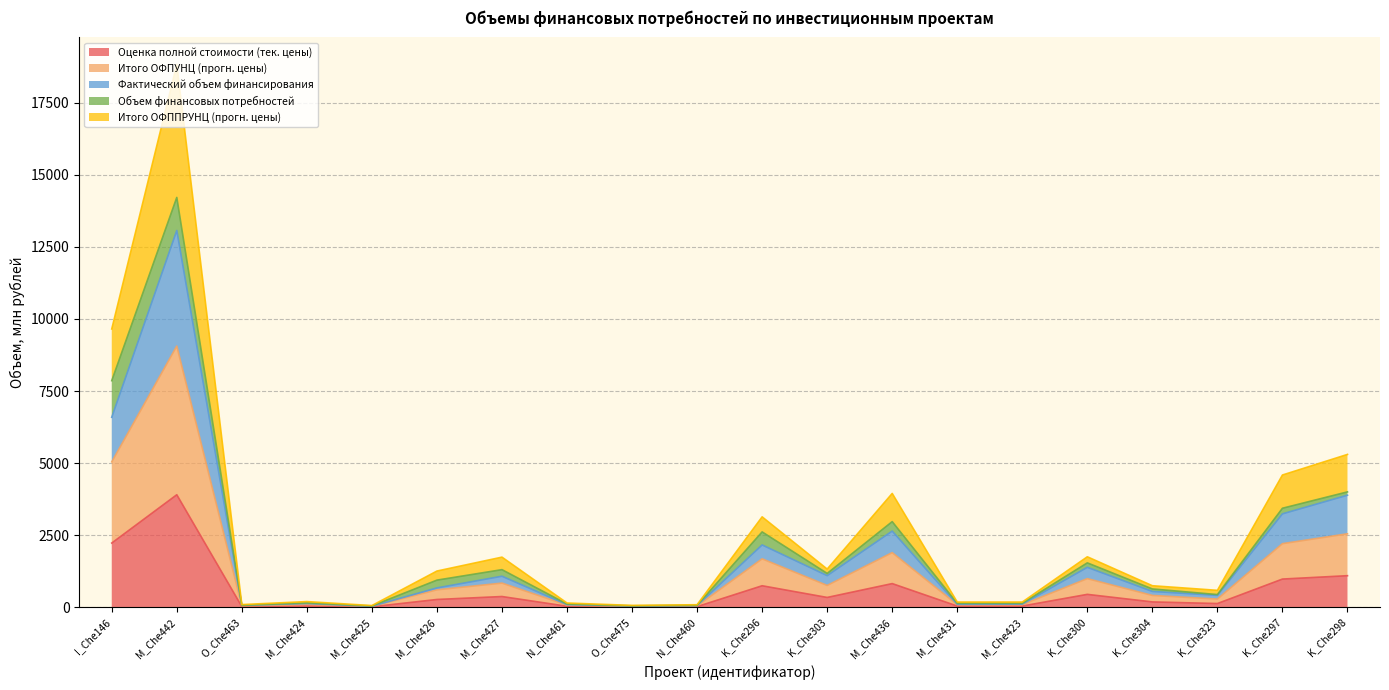

Which category has the highest value in the Оценка полной стоимости (тек. цены) series?

M_Che442